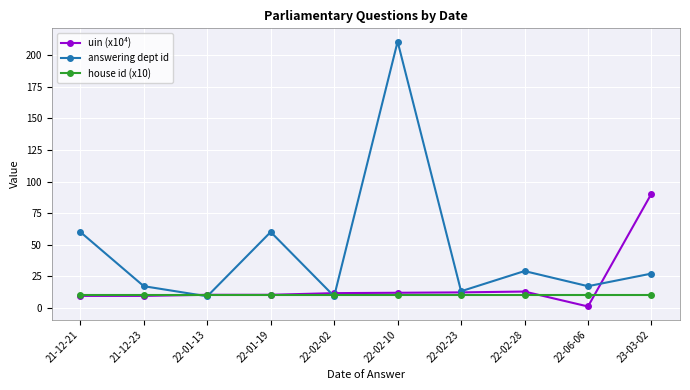

Read the answering dept id value at 22-02-23.

13.0